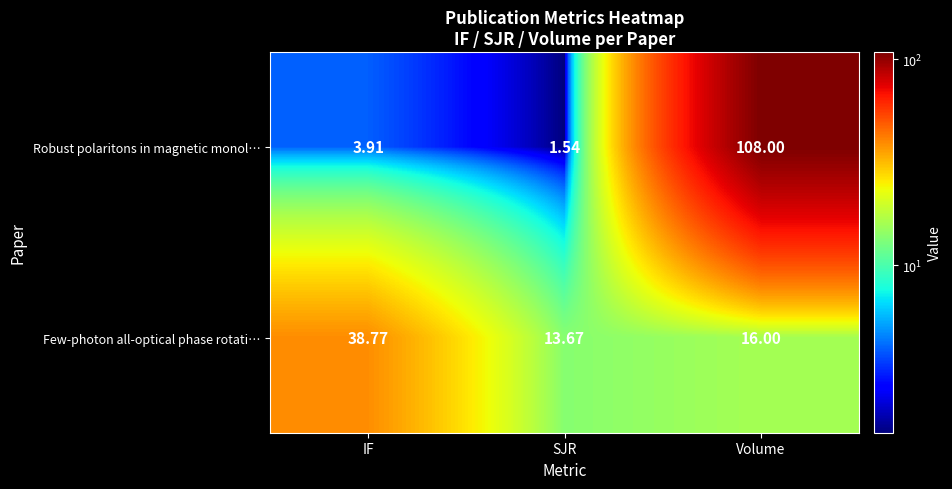

Between IF and Volume, which series saw the biggest shift?

Robust polaritons in magnetic monol…